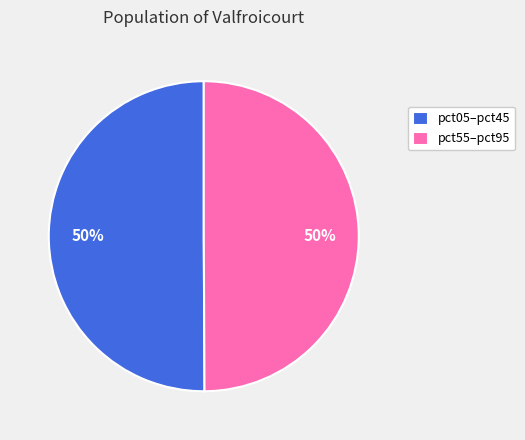

To the nearest percent, what is the average slice percentage?

50%